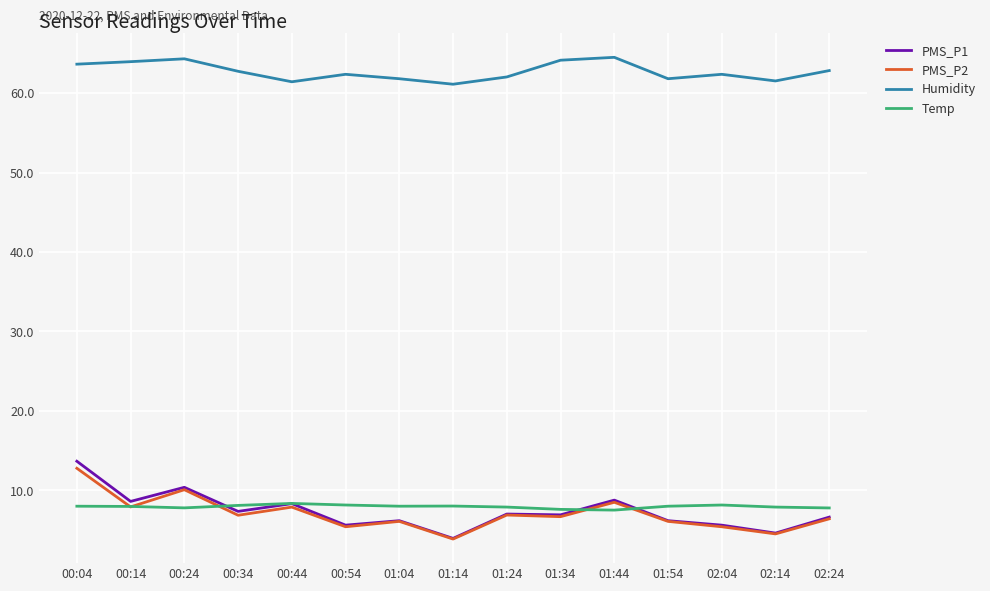

True or false: PMS_P2 and Humidity intersect in this chart.

False